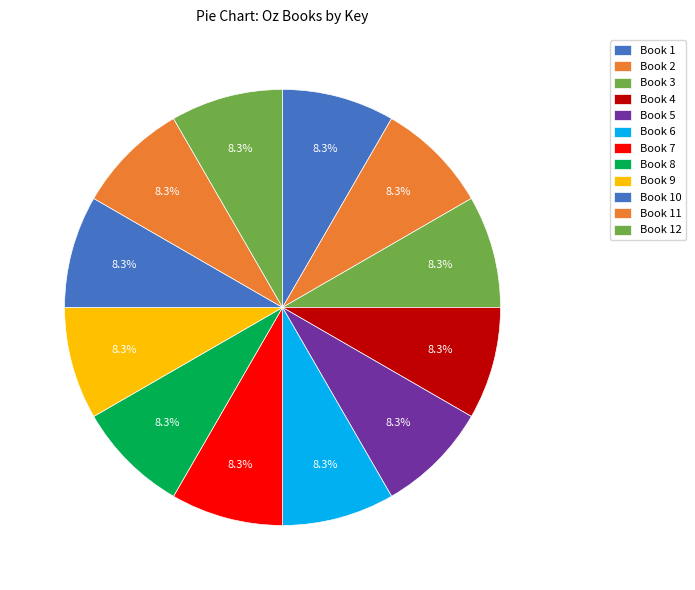

Count the number of slices in the pie.

12